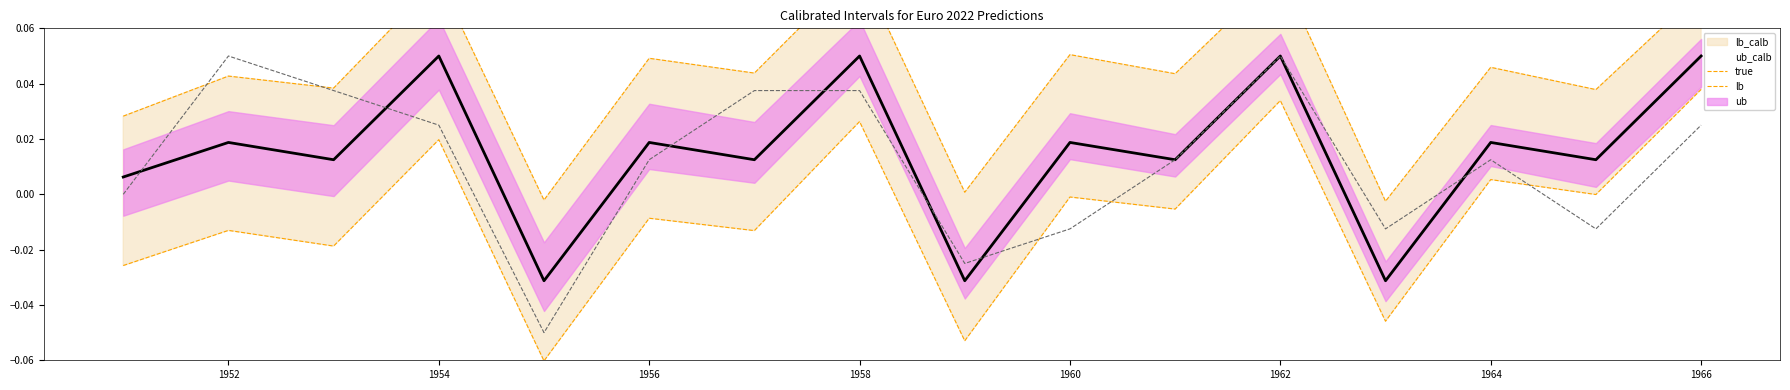

Which series has the largest total across all categories?

ub